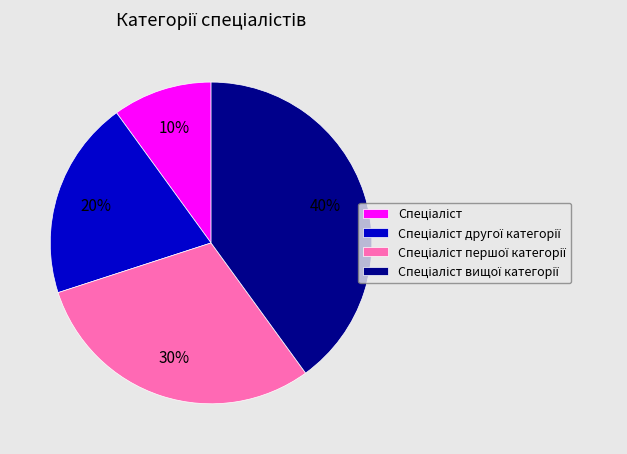

Is there a majority slice in this chart?

No